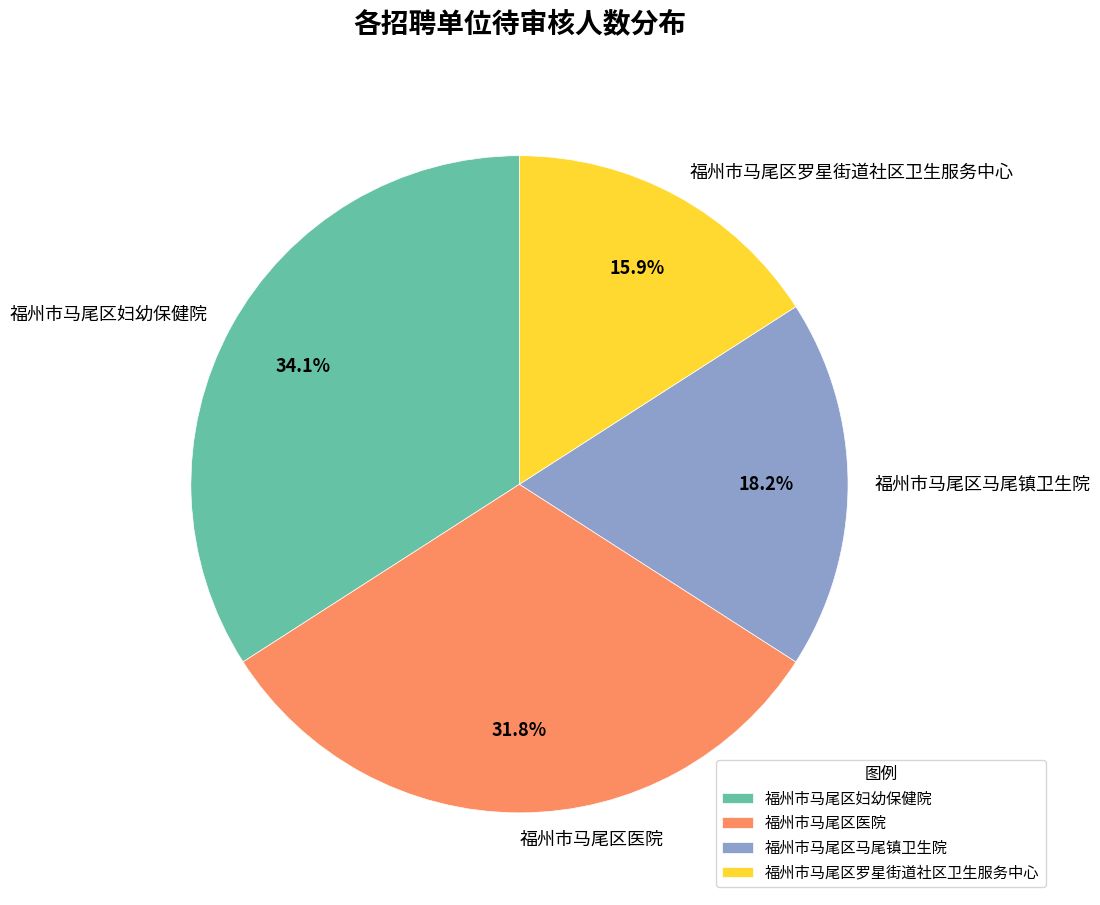

To the nearest percent, what percentage of the pie is 福州市马尾区医院?

32%